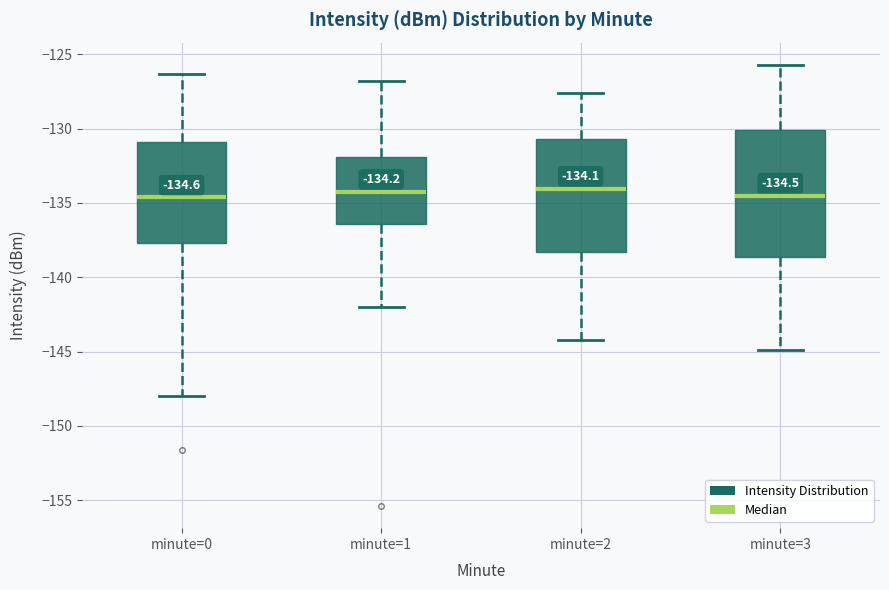

Which box is the tallest, from its lower edge to its upper edge?

minute=3